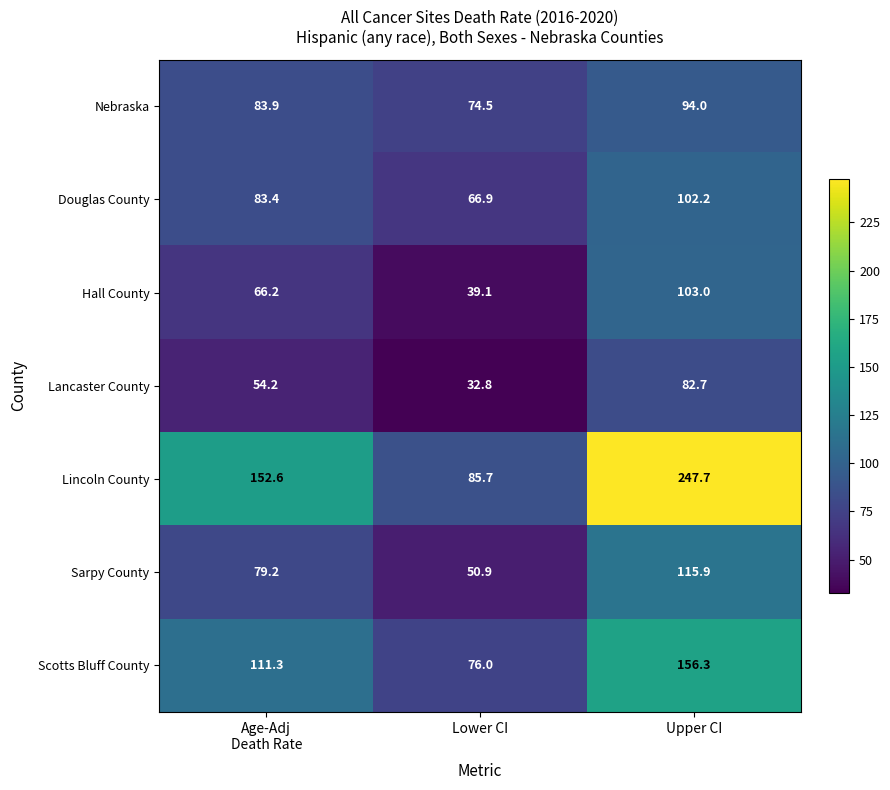

What is the maximum value shown in the chart?

247.7